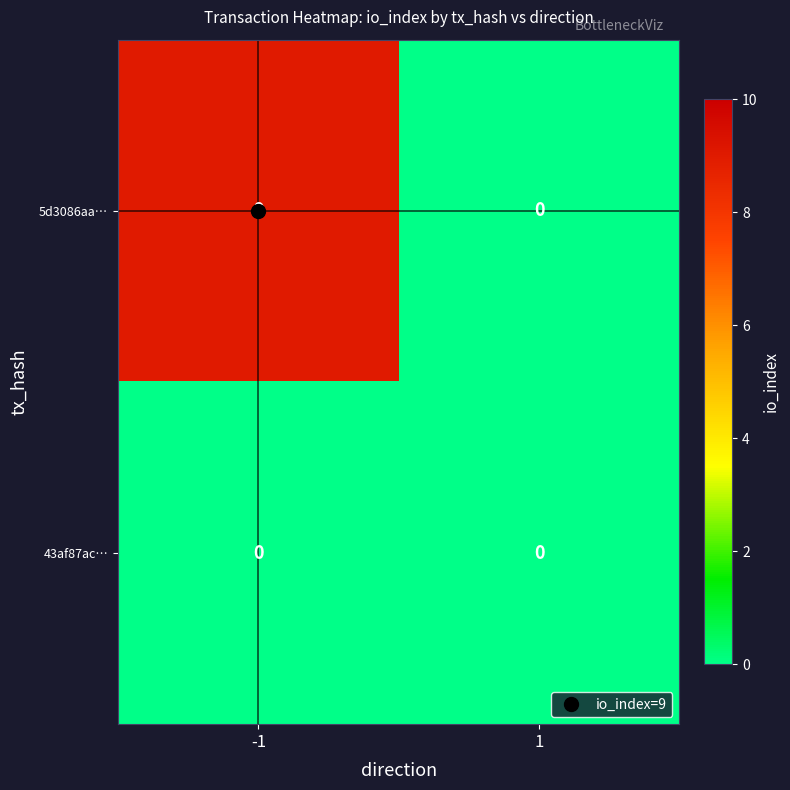

What is the sum of the 5d3086aa… values at 1 and -1?

9